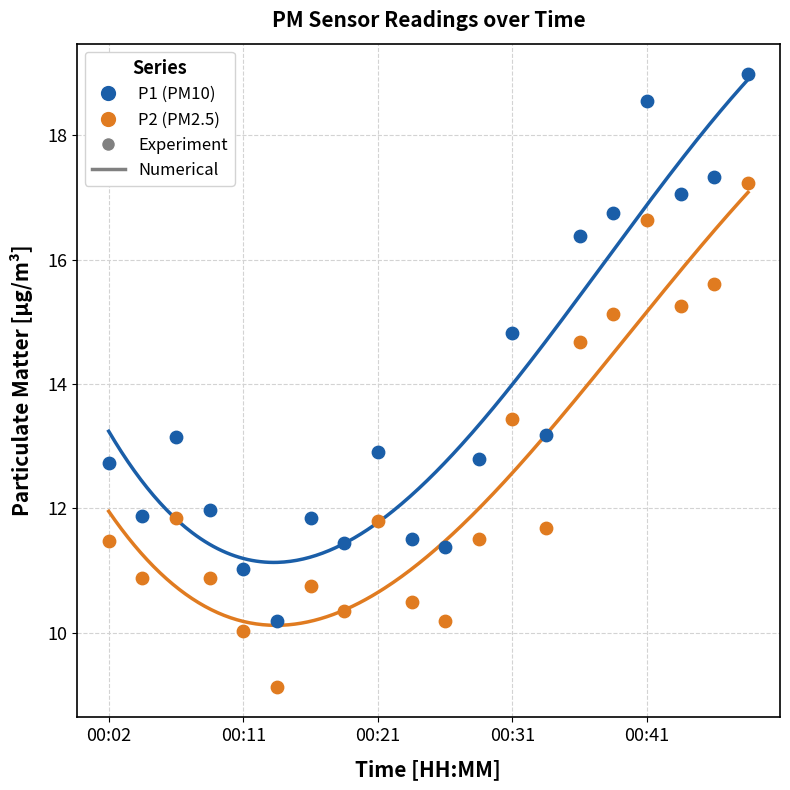

Which series has the largest total across all categories?

P1